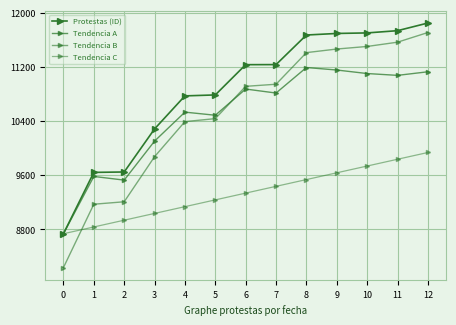

What is the difference between the second highest and second lowest values in the Tendencia C series?

1000